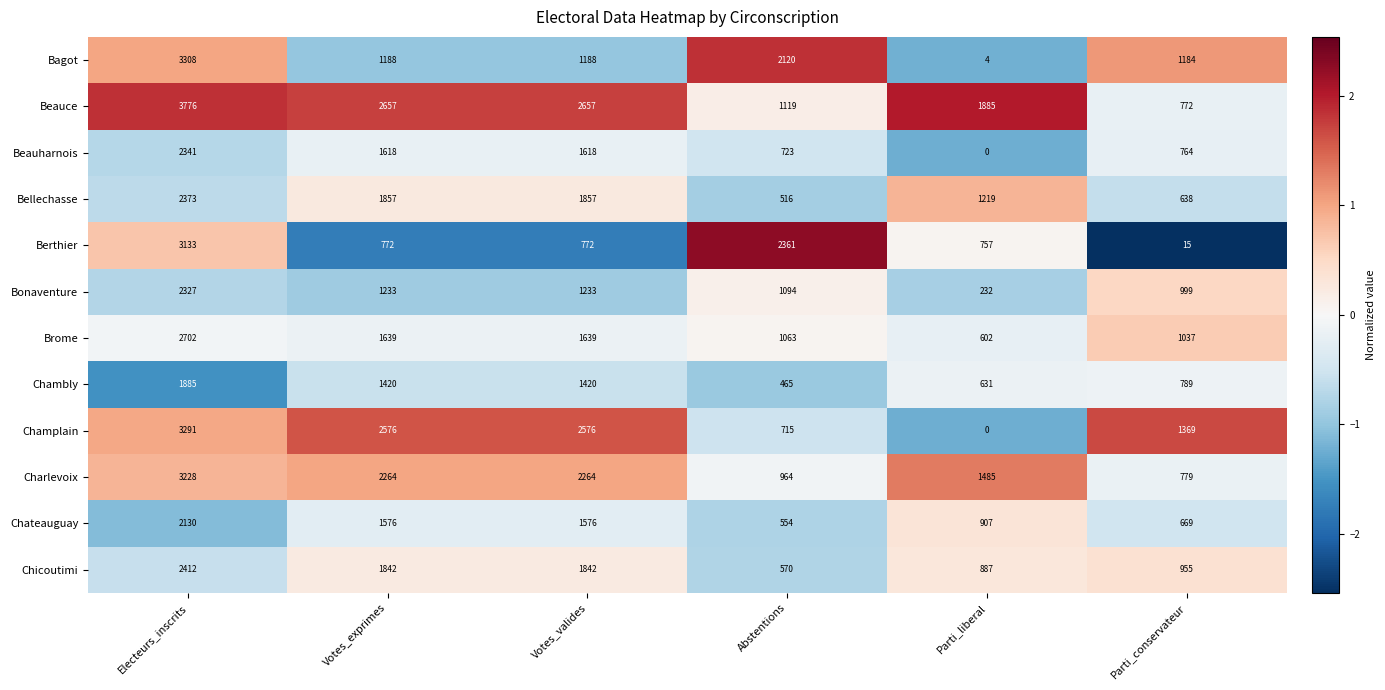

Which series has the largest range (max minus min)?

Bagot